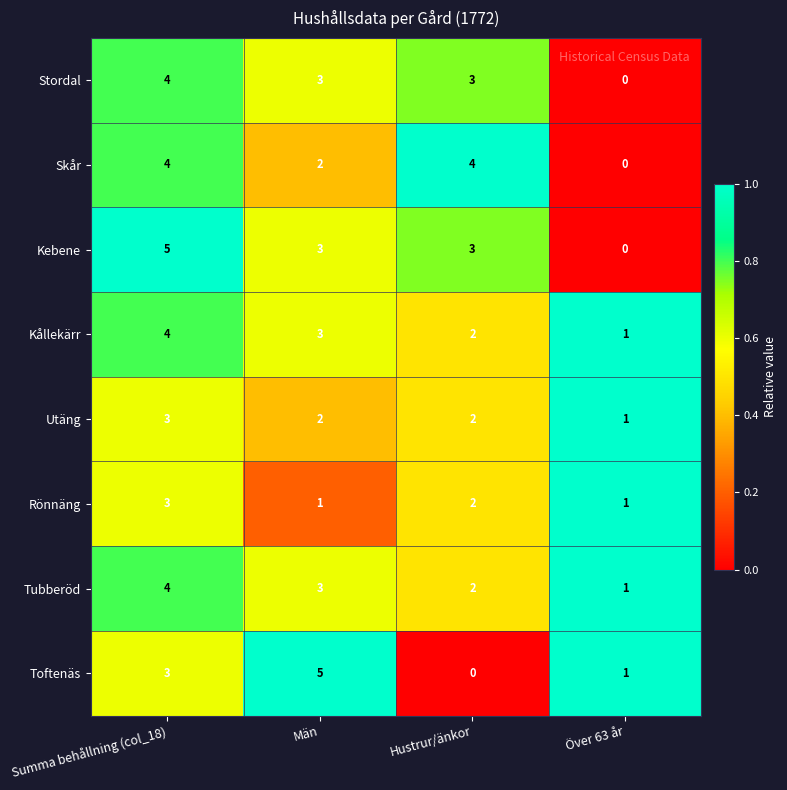

At which label does Utäng first exceed 2?

Summa behållning (col_18)